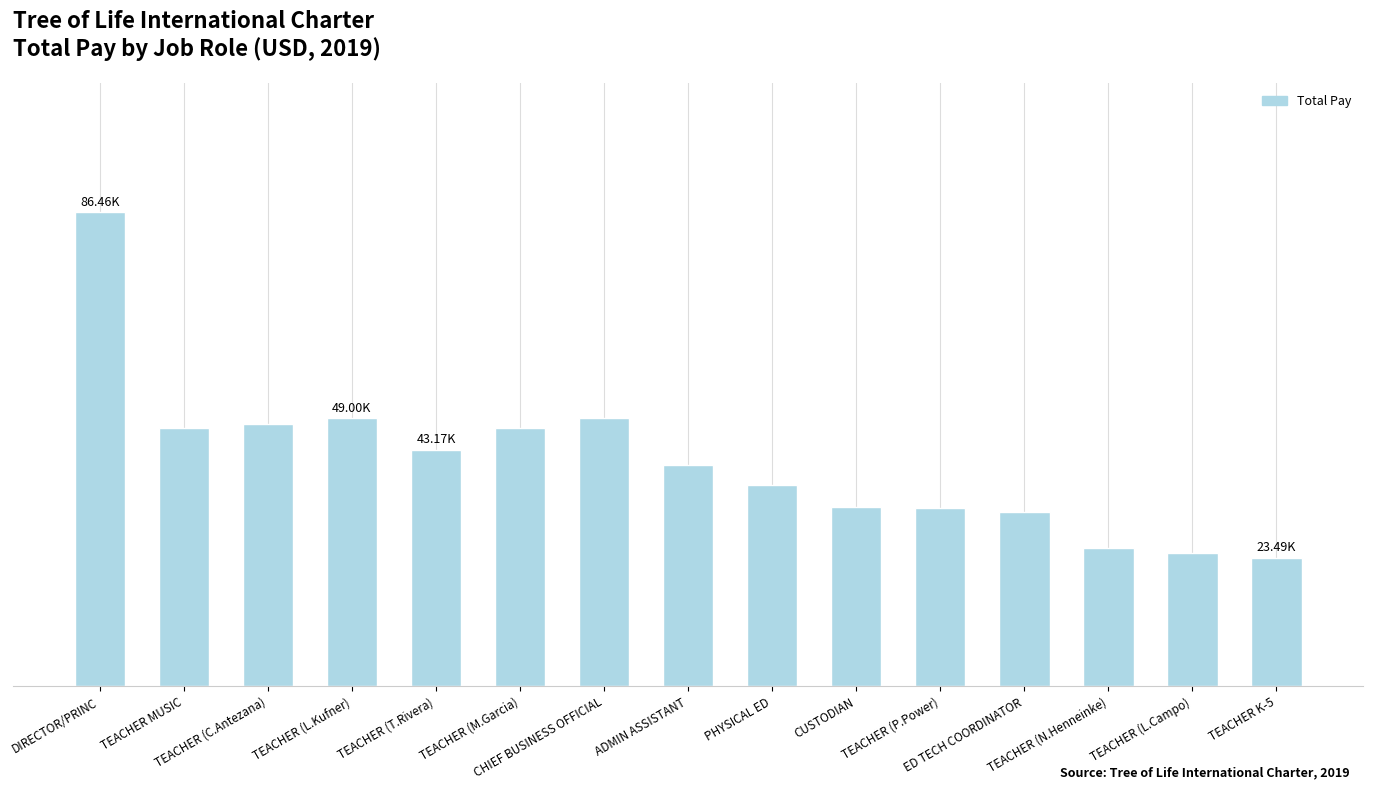

At which category does the chart reach its peak across all series?

DIRECTOR/PRINC